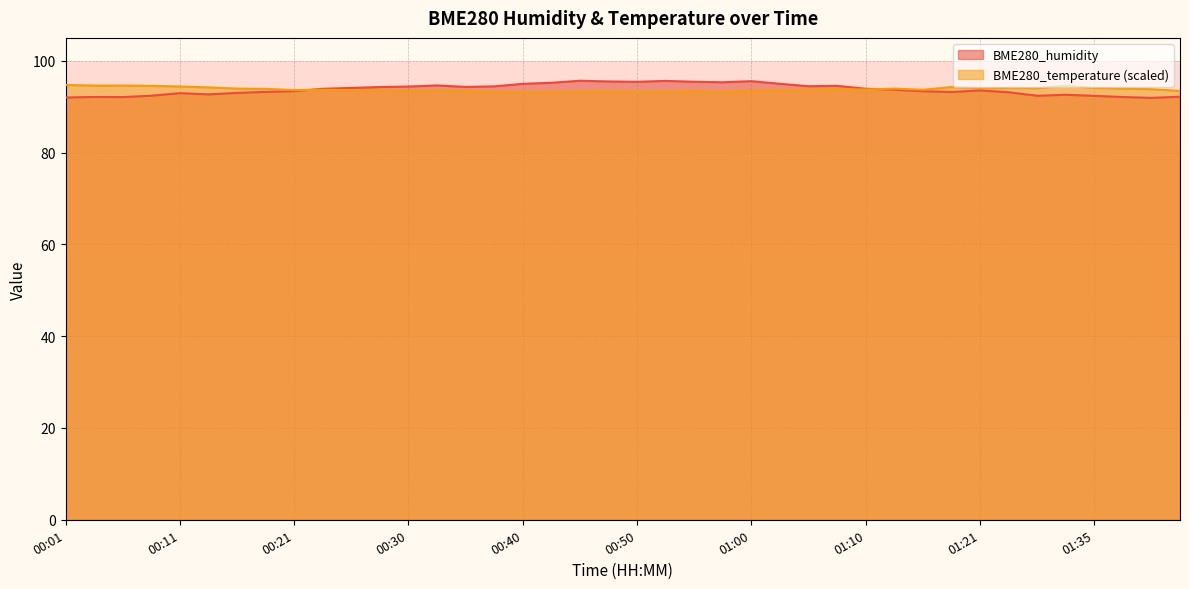

At which category does BME280_humidity reach its first local valley?

00:06